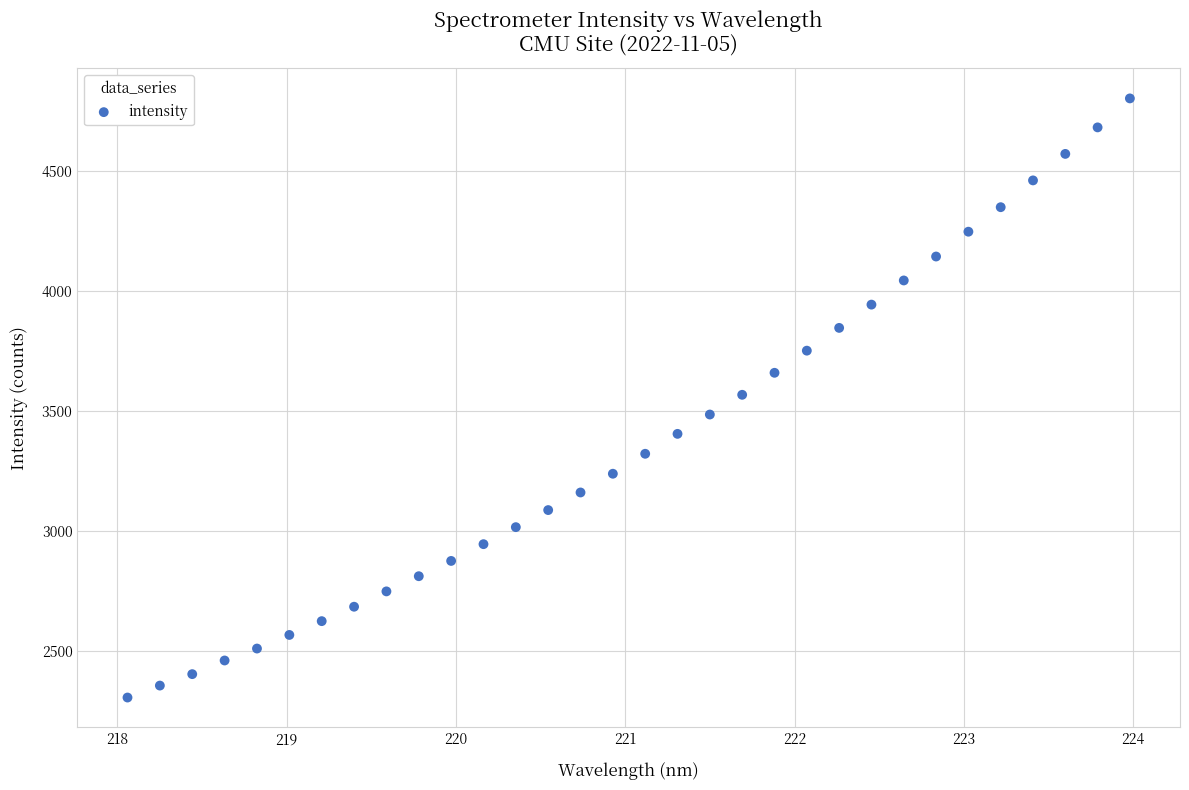

What is the range of Y values (max minus min)?

2496.4